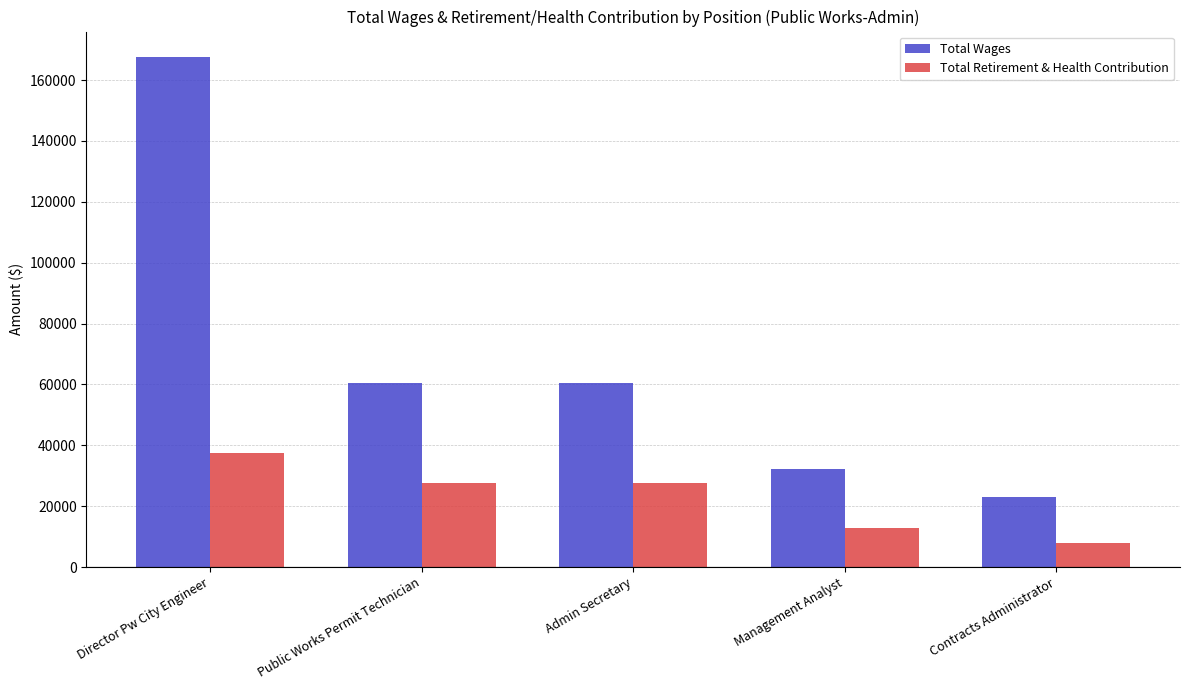

List the series in order of their overall mean, lowest first.

Total Retirement & Health Contribution, Total Wages